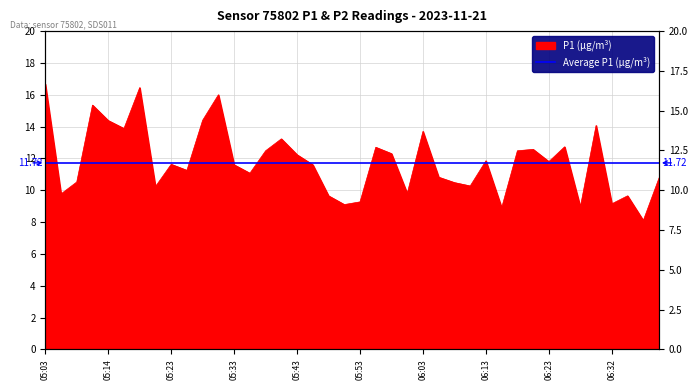

True or false: there are more than 0 points higher than both neighbors.

True